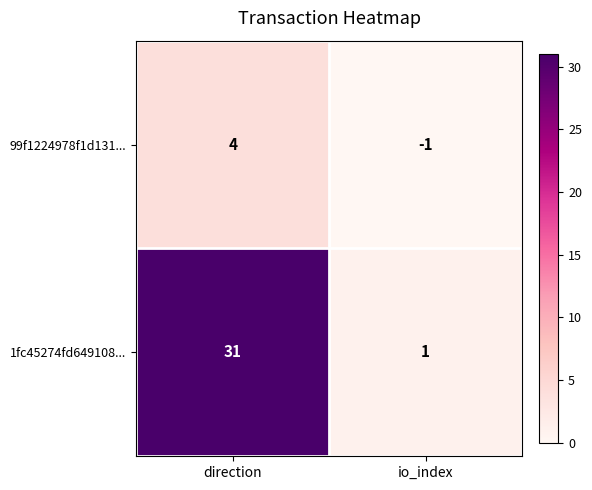

Rank the series at direction from highest to lowest value.

1fc45274fd649108..., 99f1224978f1d131...